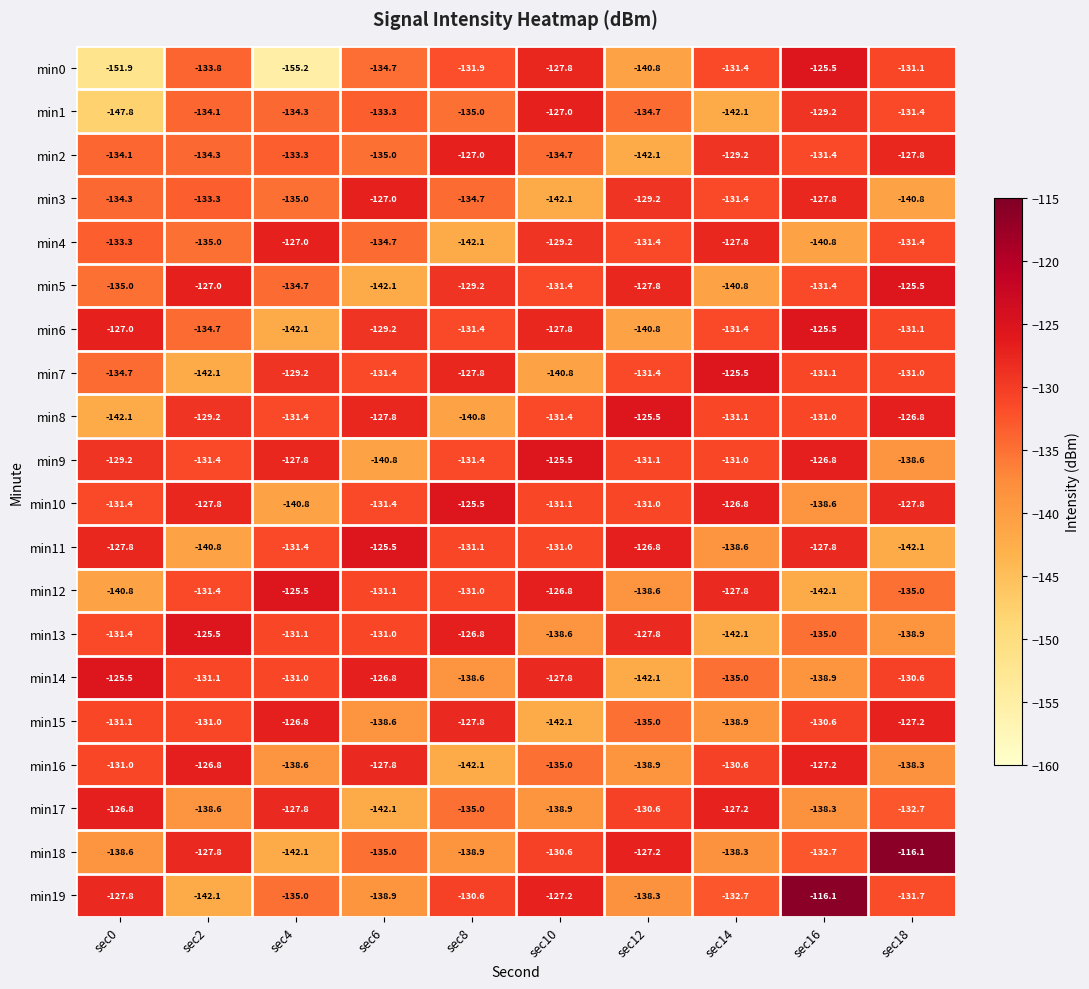

Rank the categories by min14 value from highest to lowest.

sec0, sec6, sec10, sec18, sec4, sec2, sec14, sec8, sec16, sec12